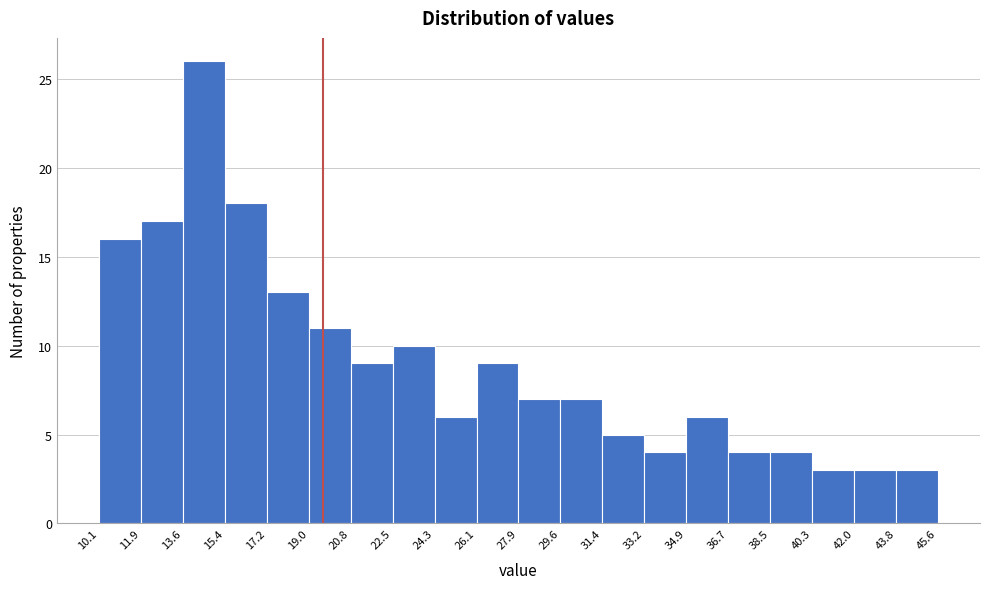

Reading left to right, transcribe this chart: for each bar, give the range it covers on the x-axis and its height. The values are not printed on the chart, so give them approximately, as read against the axis.

10.1 to 11.9: 16
11.9 to 13.6: 17
13.6 to 15.4: 26
15.4 to 17.2: 18
17.2 to 19.0: 13
19.0 to 20.8: 11
20.8 to 22.5: 9
22.5 to 24.3: 10
24.3 to 26.1: 6
26.1 to 27.9: 9
27.9 to 29.6: 7
29.6 to 31.4: 7
31.4 to 33.2: 5
33.2 to 34.9: 4
34.9 to 36.7: 6
36.7 to 38.5: 4
38.5 to 40.3: 4
40.3 to 42.0: 3
42.0 to 43.8: 3
43.8 to 45.6: 3